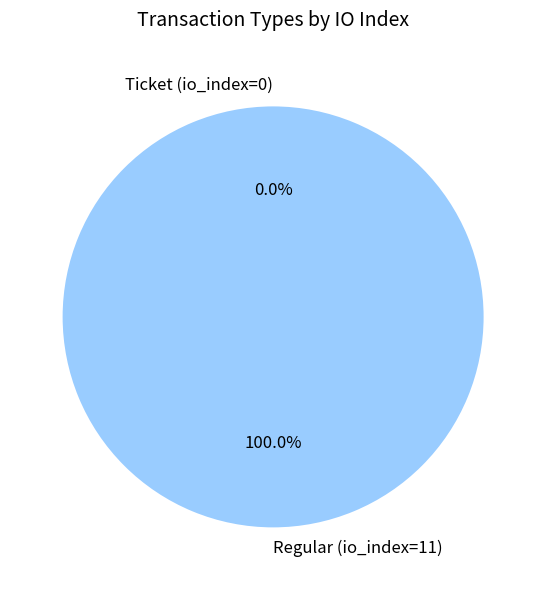

To the nearest percent, what is the combined percentage of Regular (io_index=11) and Ticket (io_index=0)?

100%